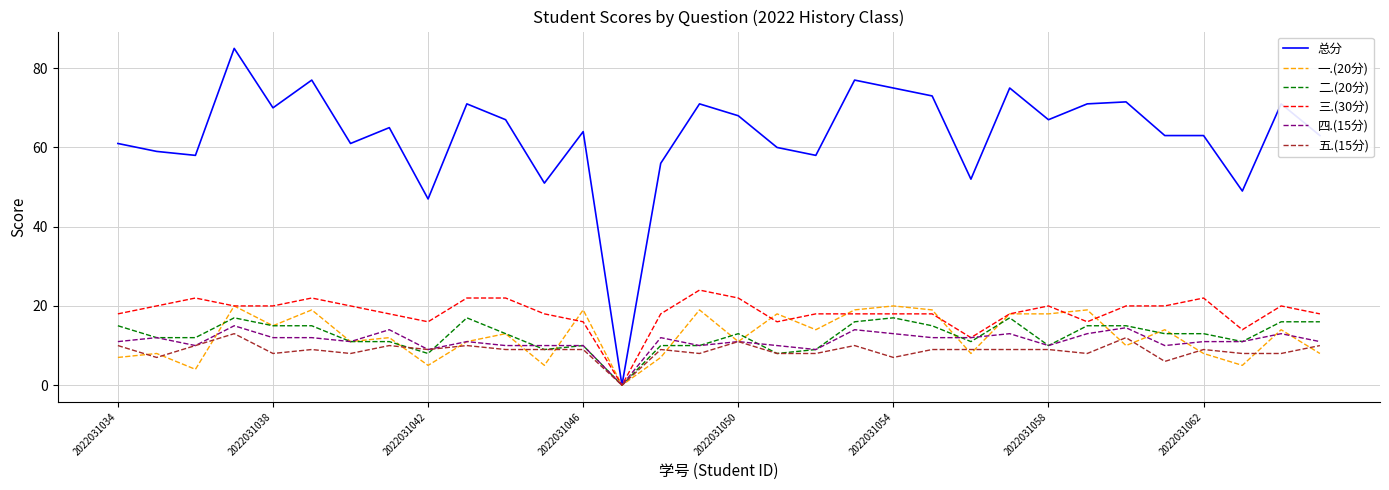

Which series has the largest total across all categories?

总分